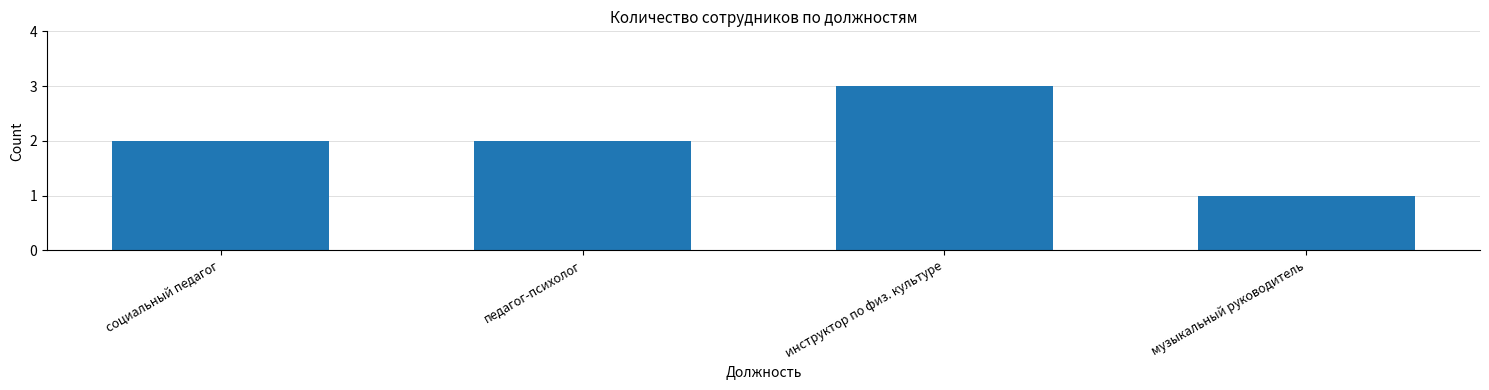

What is the maximum value shown in the chart?

3